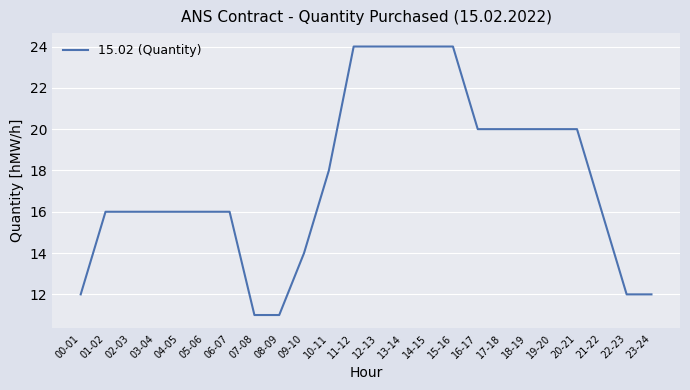

What is the minimum value shown in the chart?

11